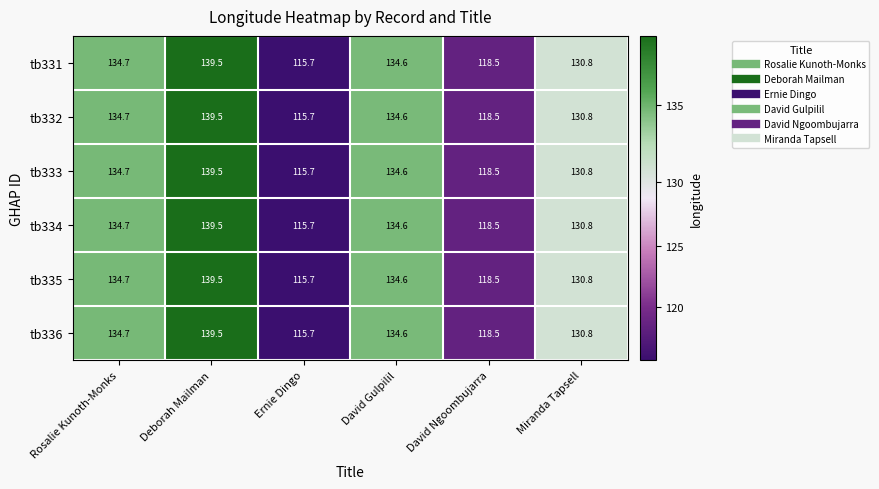

Which label corresponds to the smallest value in the chart?

Ernie Dingo